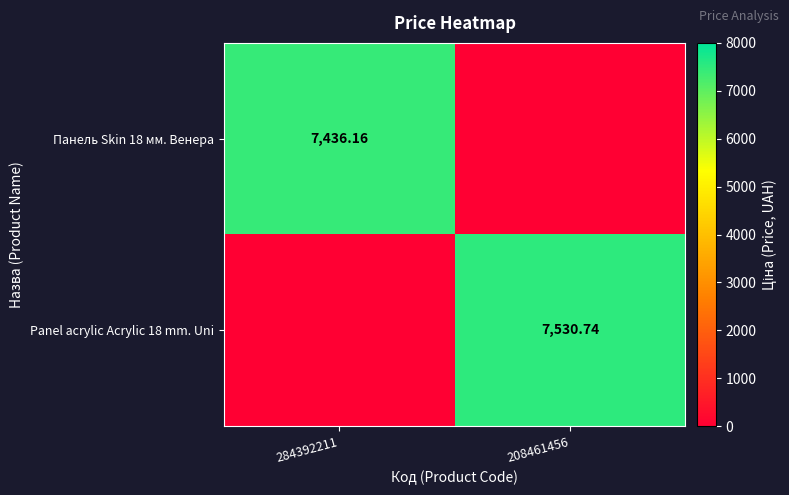

Is the value of Панель Skin 18 мм. Венера at 284392211 greater than the value of Panel acrylic Acrylic 18 mm. Uni at 208461456?

No